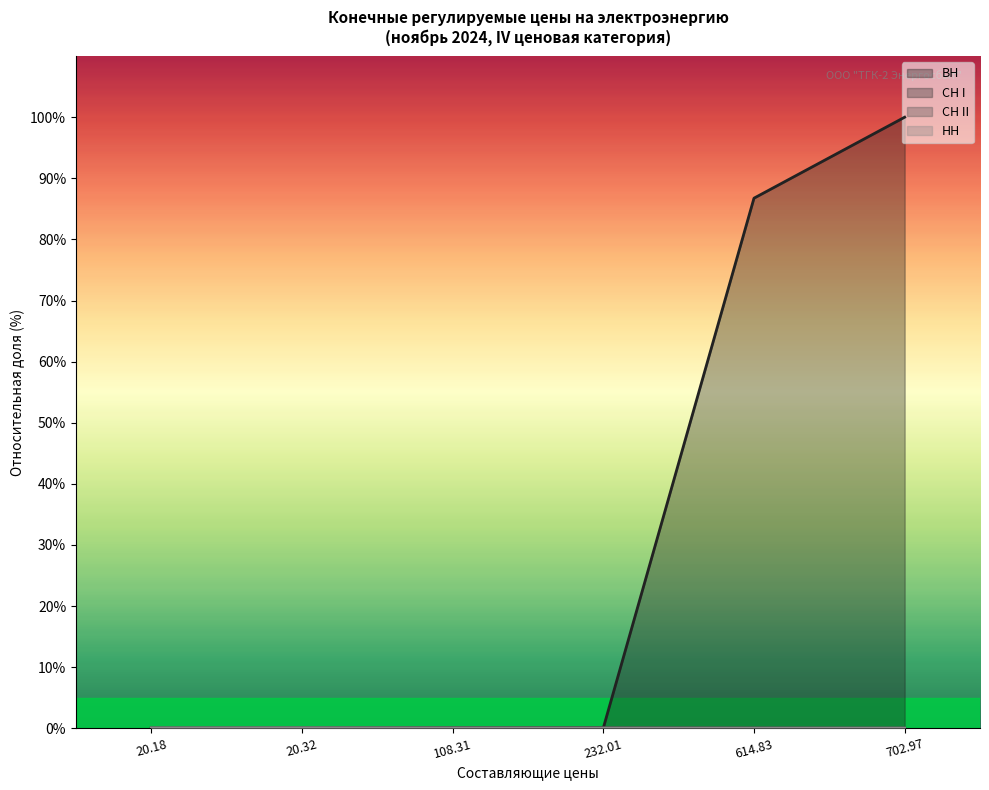

What is the highest value of the НН series?

0.1